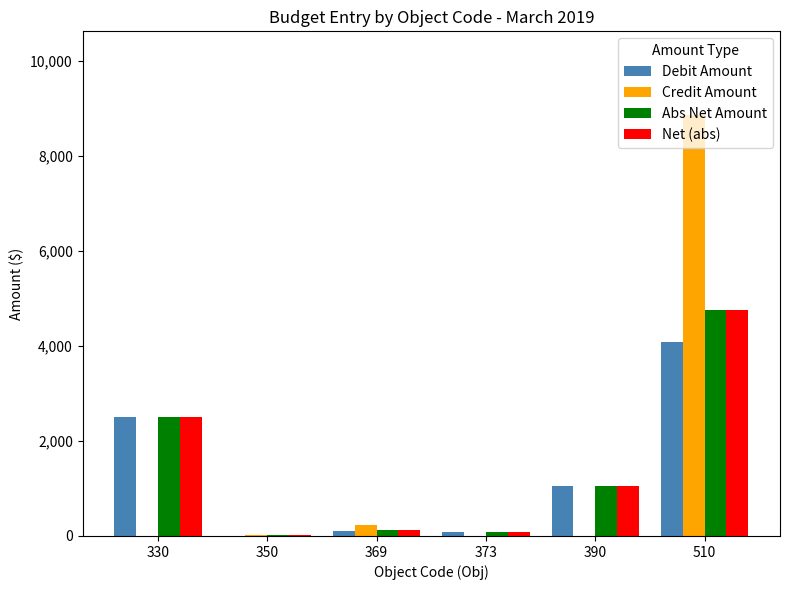

What is the total value across all series at 330?

7500.0